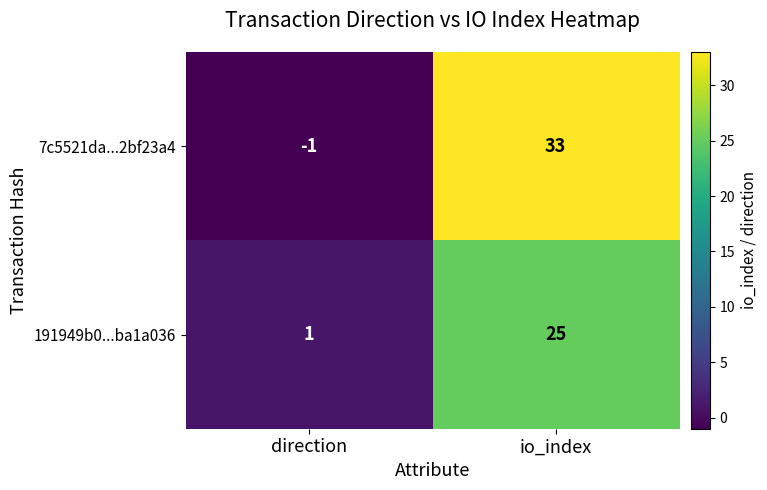

The value of 7c5521da...2bf23a4 at direction is -1. True or false?

True